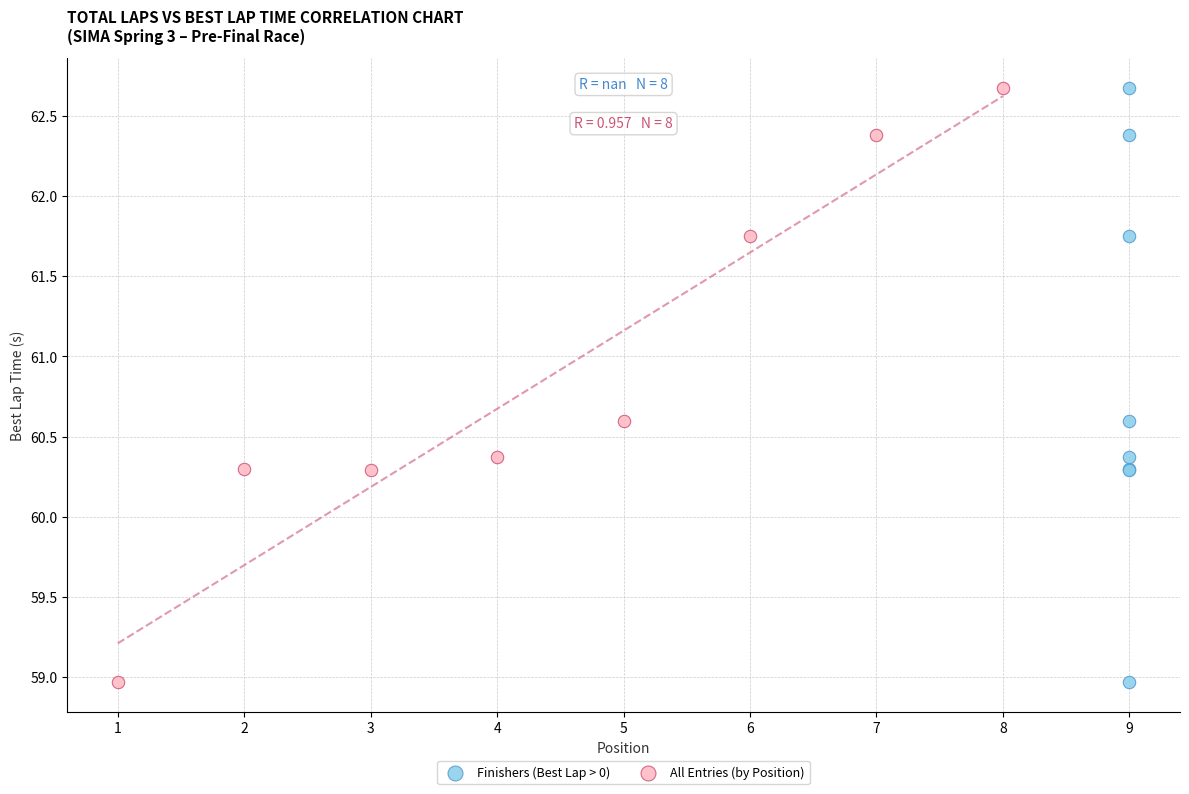

What are all the series names shown in the legend?

Finishers (Best Lap > 0), All Entries (by Position)